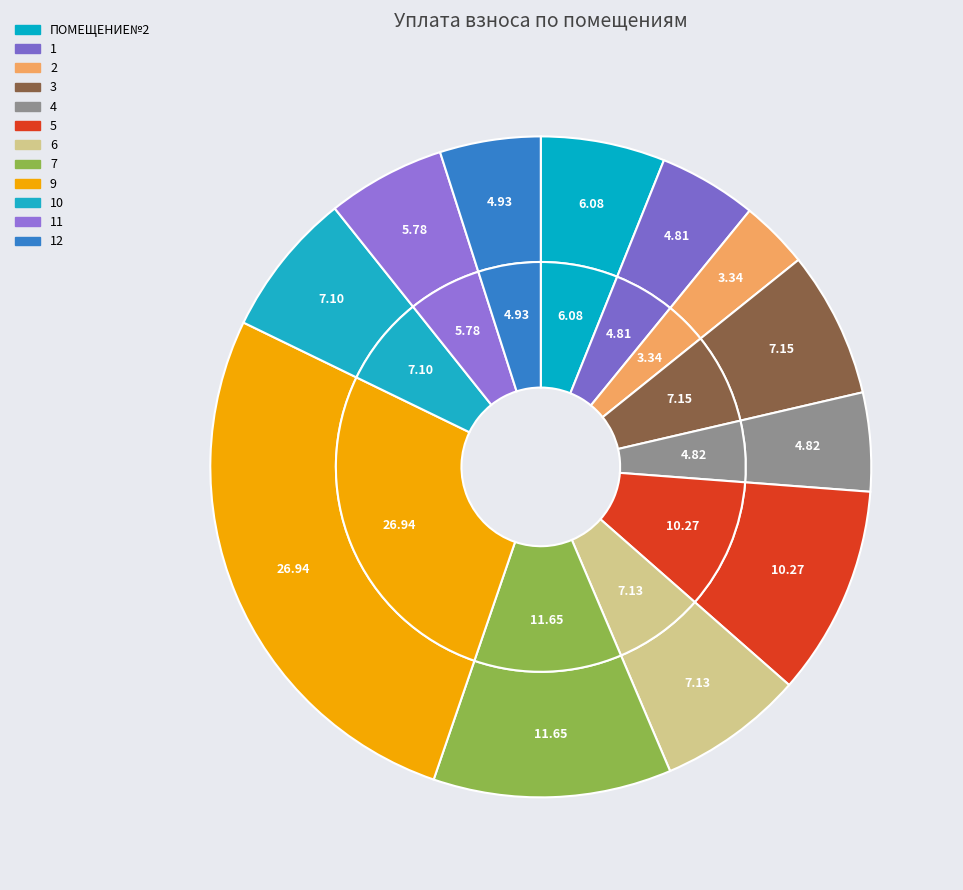

What is the smallest slice in the pie chart?

2